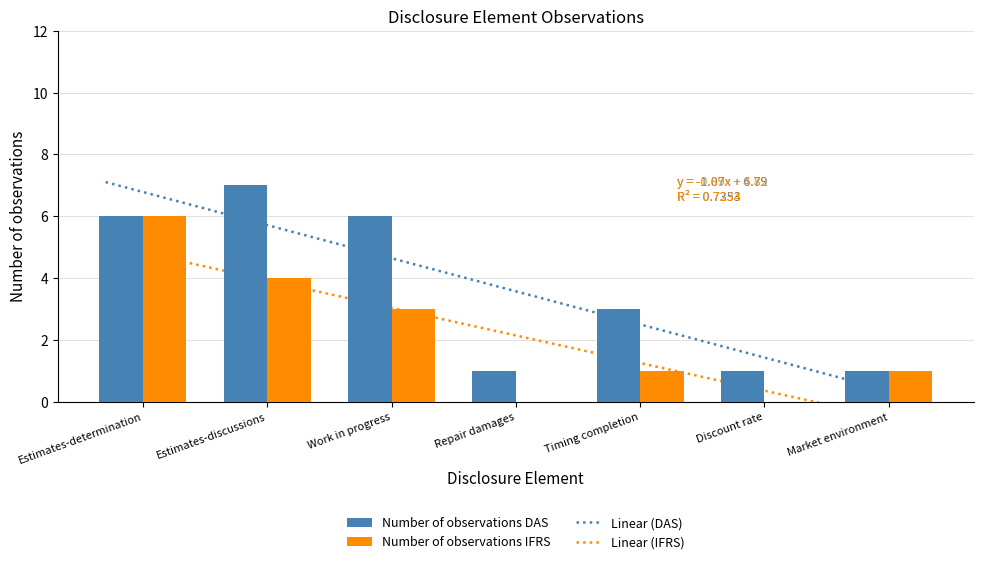

True or false: Number of observations IFRS has a value of 10 at Estimates-determination.

False